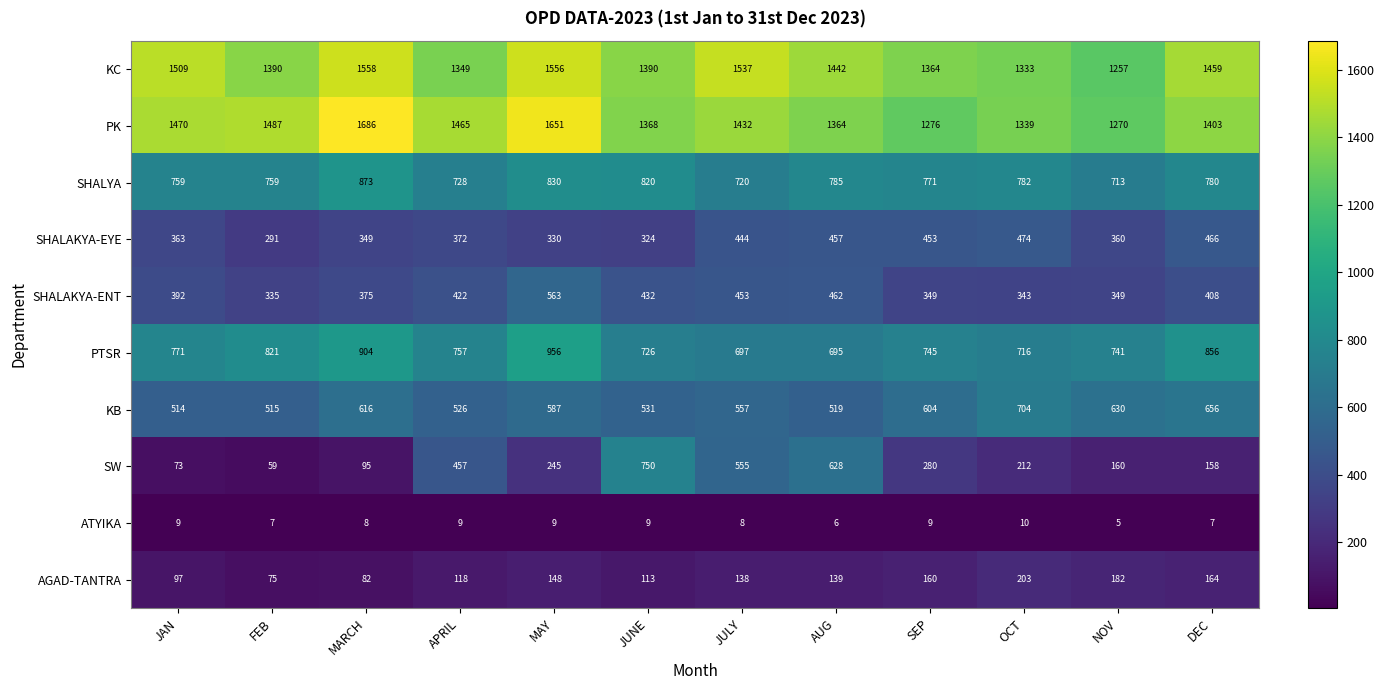

Between MARCH and NOV, which series saw the biggest shift?

PK